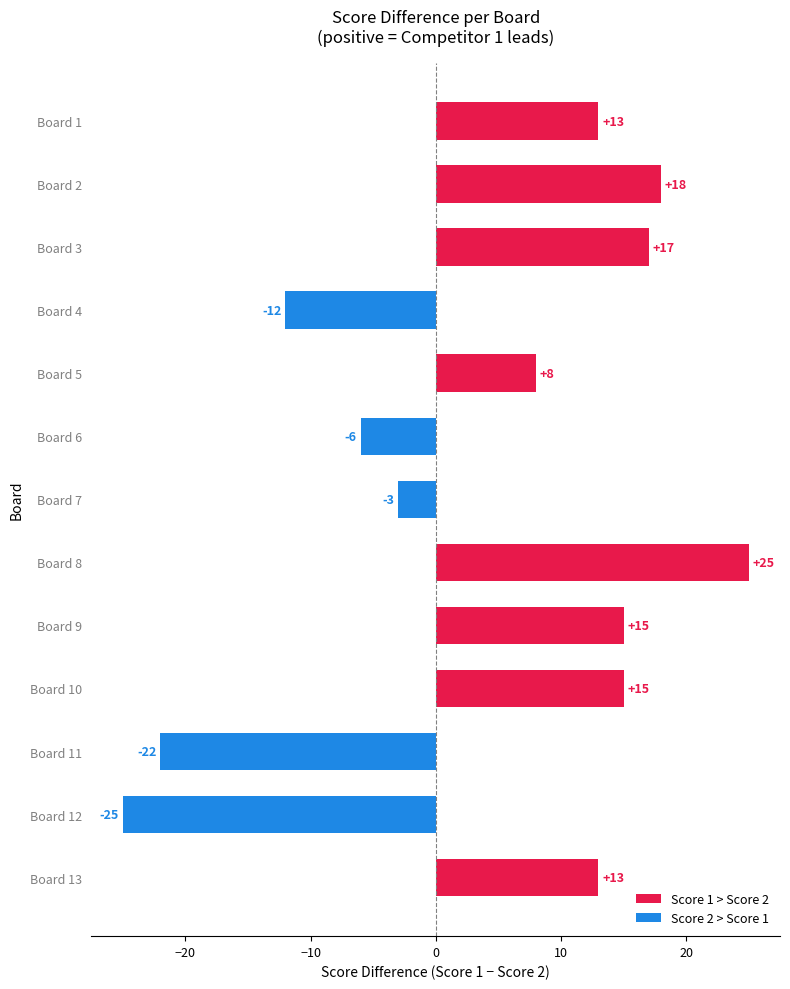

What is the average value?

4